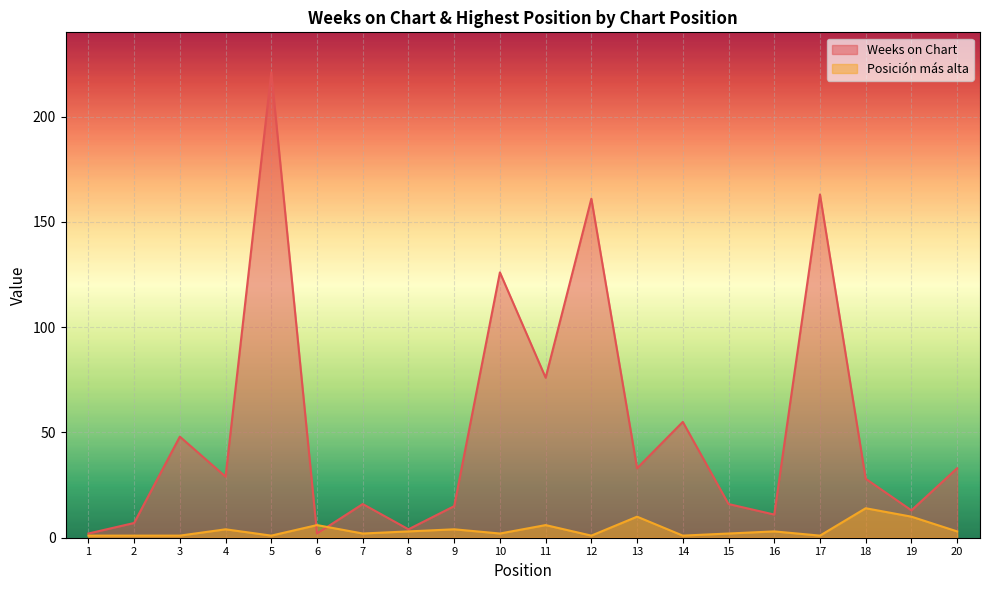

Is it true that Weeks on Chart equals 126 at 10?

True